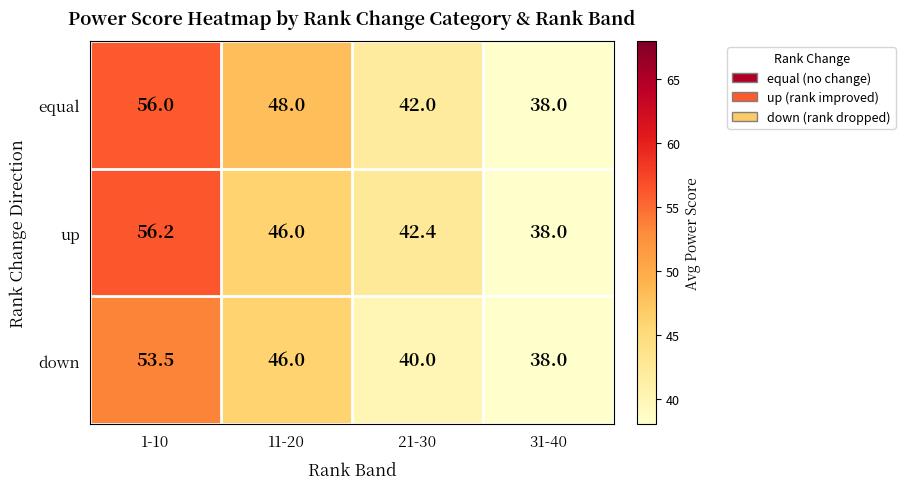

How many data points in equal are less than 48?

2